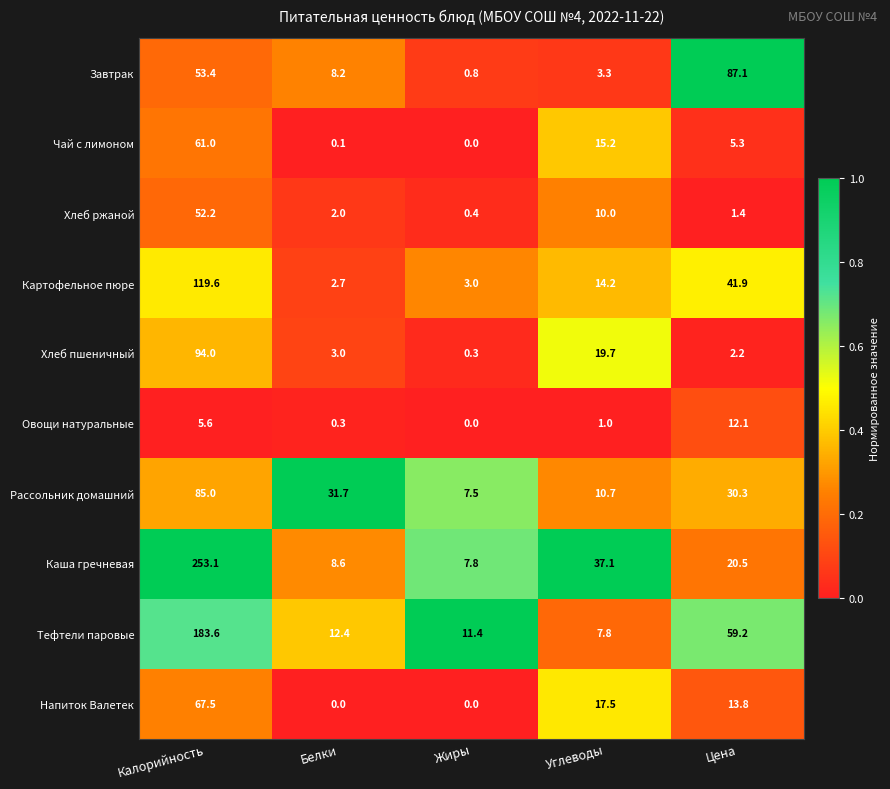

What is the spread (max minus min) of values at Жиры?

11.4